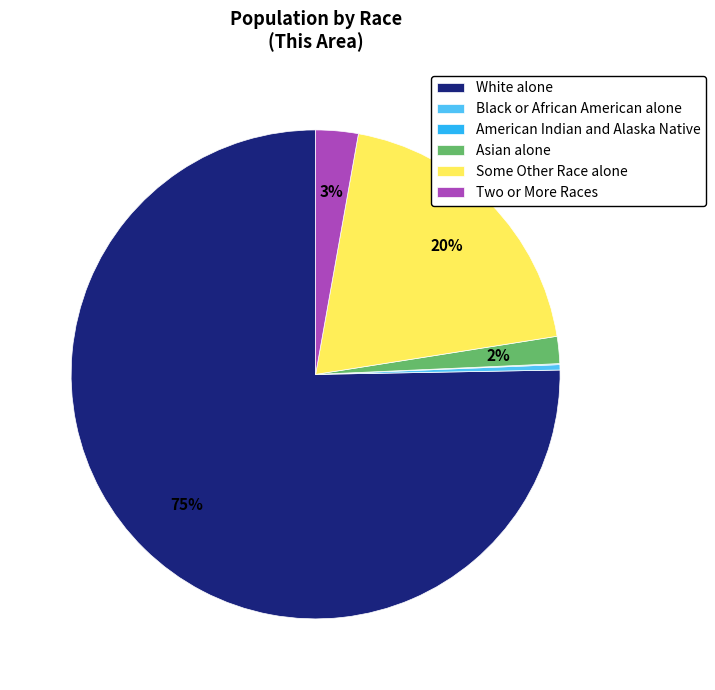

To the nearest percent, what is the combined percentage of Black or African American alone and Asian alone?

2%